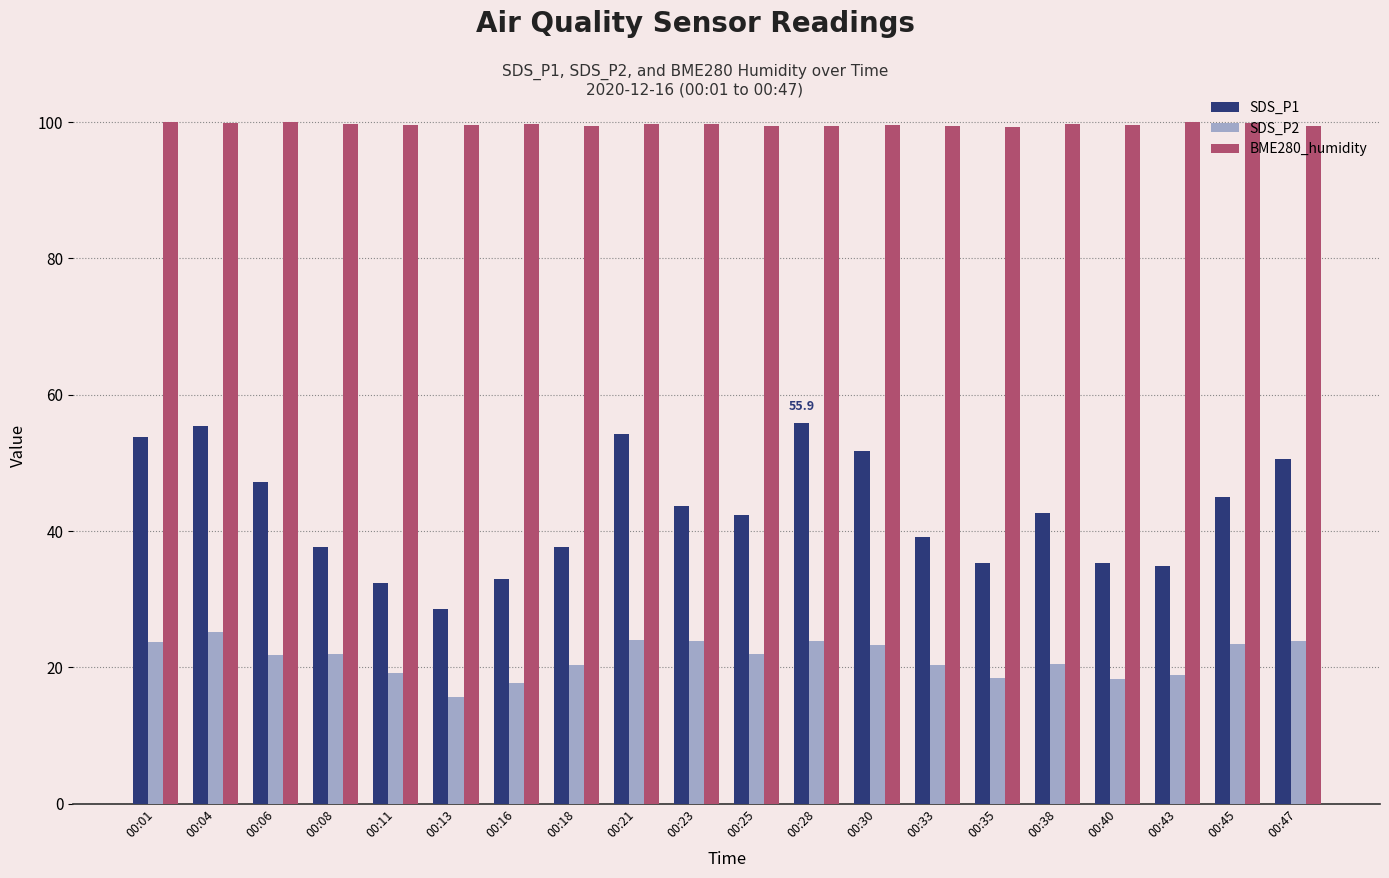

List the series in order of their overall mean, lowest first.

SDS_P2, SDS_P1, BME280_humidity